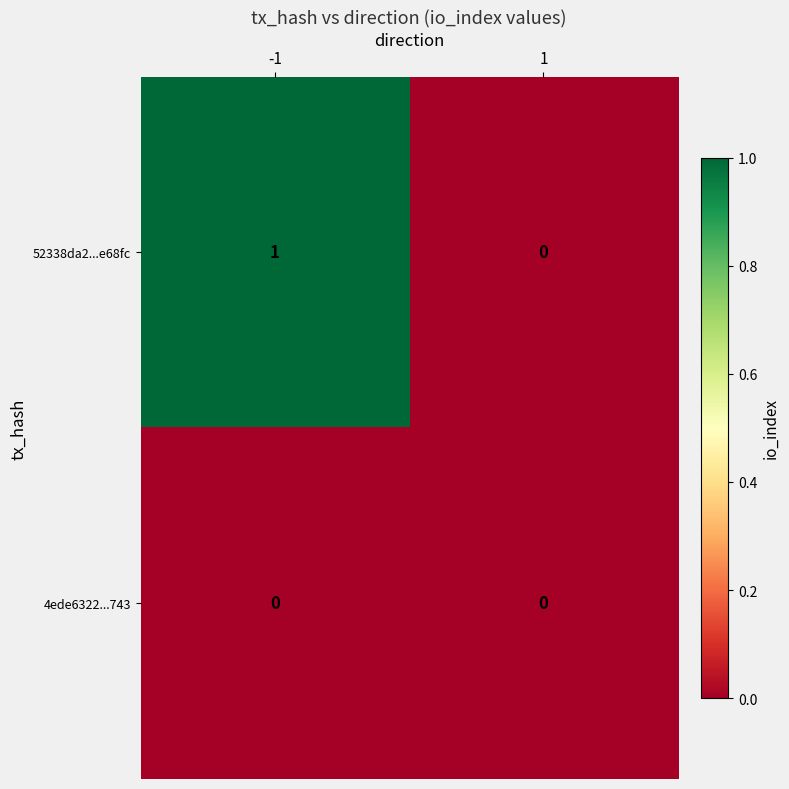

Rank the series by their average value, from highest to lowest.

52338da2...e68fc, 4ede6322...743